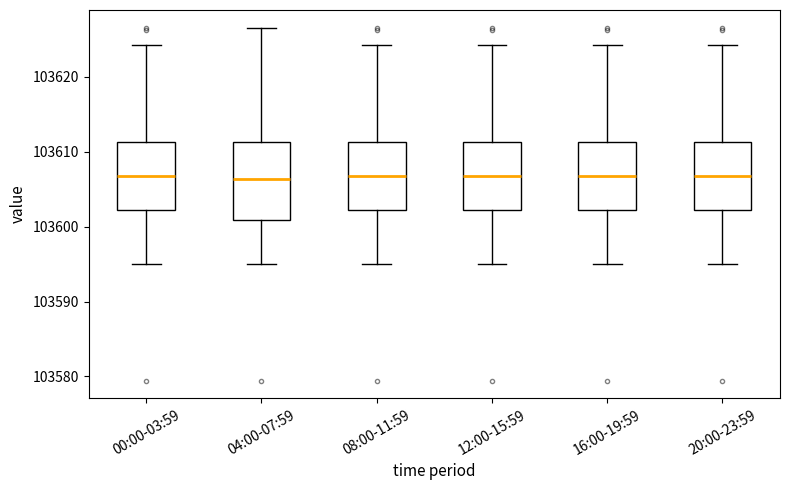

Comparing the boxes themselves (not the whiskers), which one is the tallest?

04:00-07:59